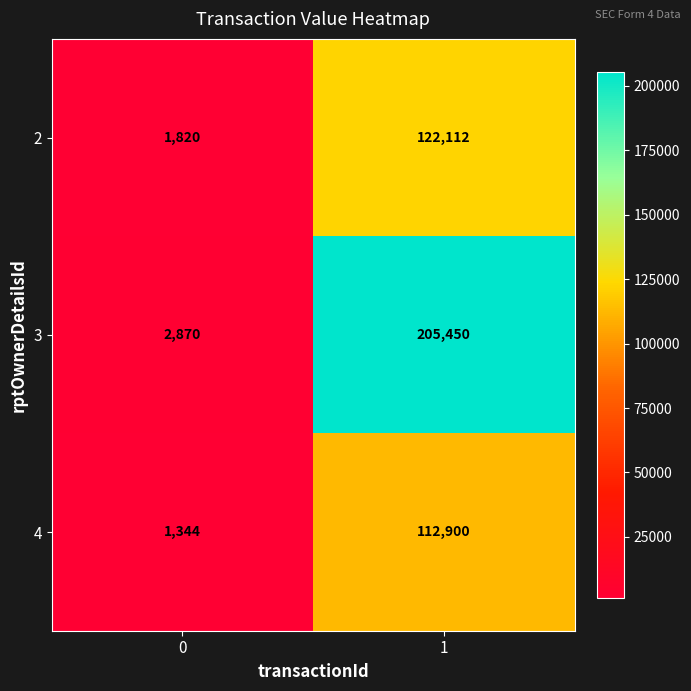

What is the average value of the 2 series?

61966